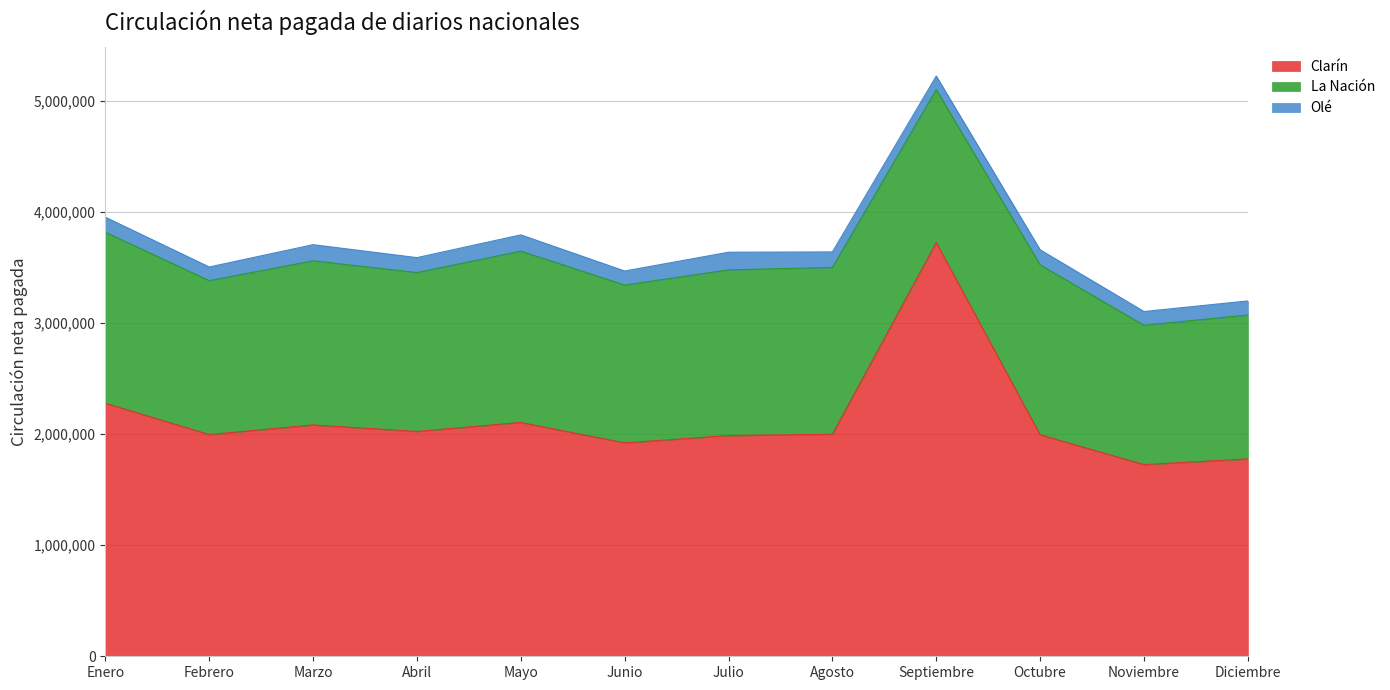

What is the value of the La Nación point at the 11th from the left?

1254047